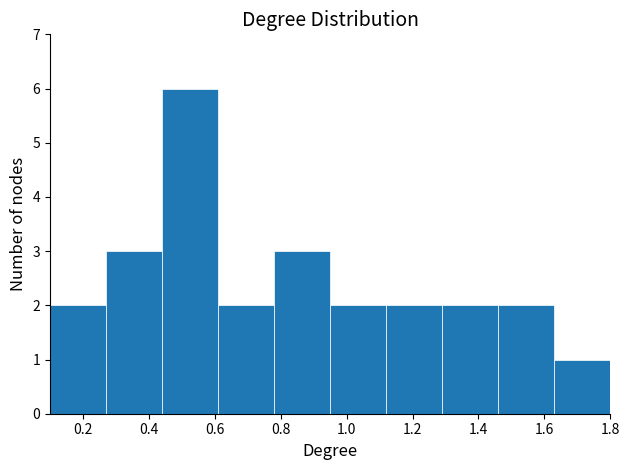

Reading left to right, list every bar in this chart as the range it spans on the x-axis followed by its height. Neither the bar edges nor the heights are printed on the chart, so give them approximately, as read against the axes.

0.10 to 0.27: 2
0.27 to 0.44: 3
0.44 to 0.61: 6
0.61 to 0.78: 2
0.78 to 0.95: 3
0.95 to 1.12: 2
1.12 to 1.29: 2
1.29 to 1.46: 2
1.46 to 1.63: 2
1.63 to 1.80: 1